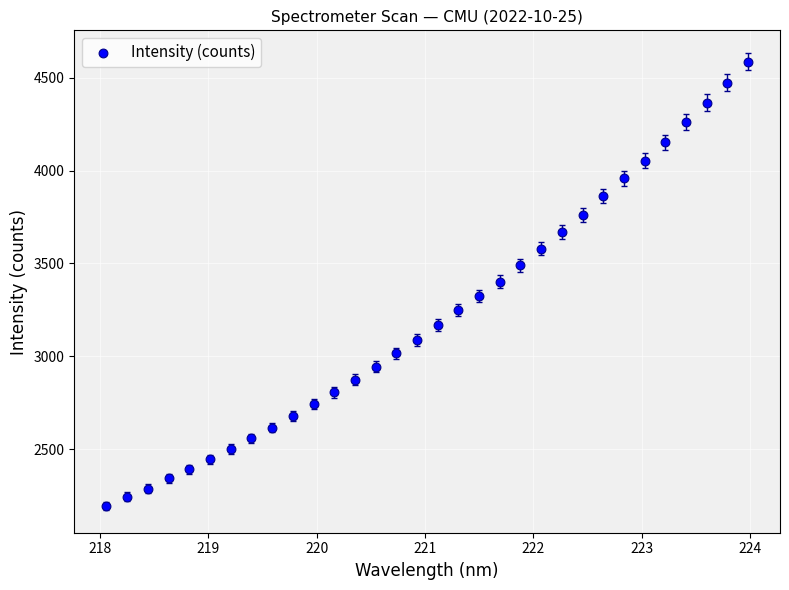

What is the range of X values (max minus min)?

5.9